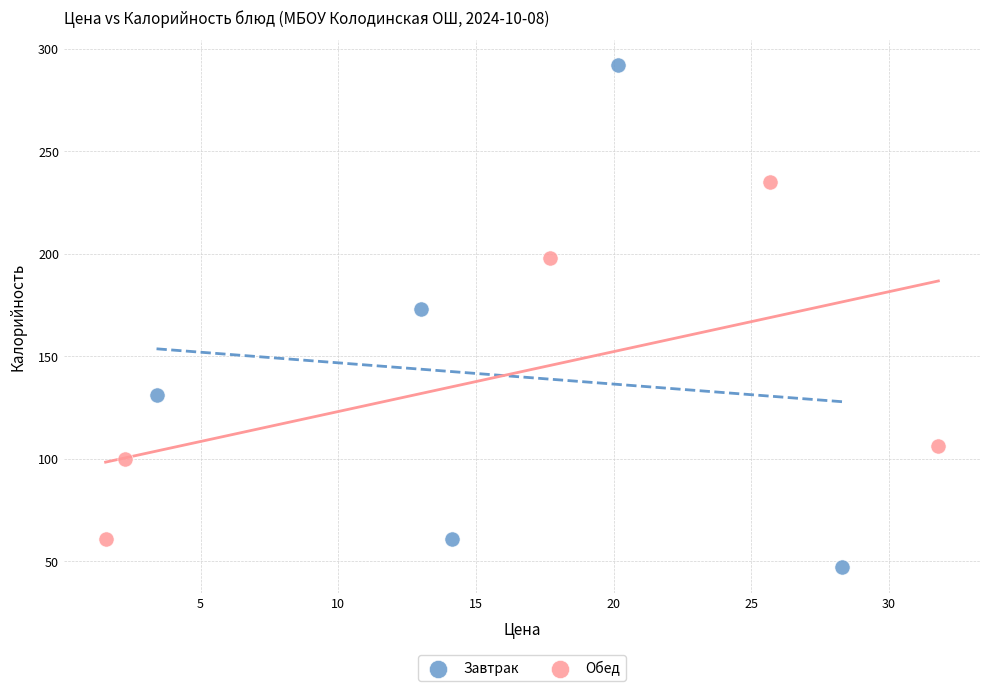

Which series contains the lowest Y value?

Завтрак